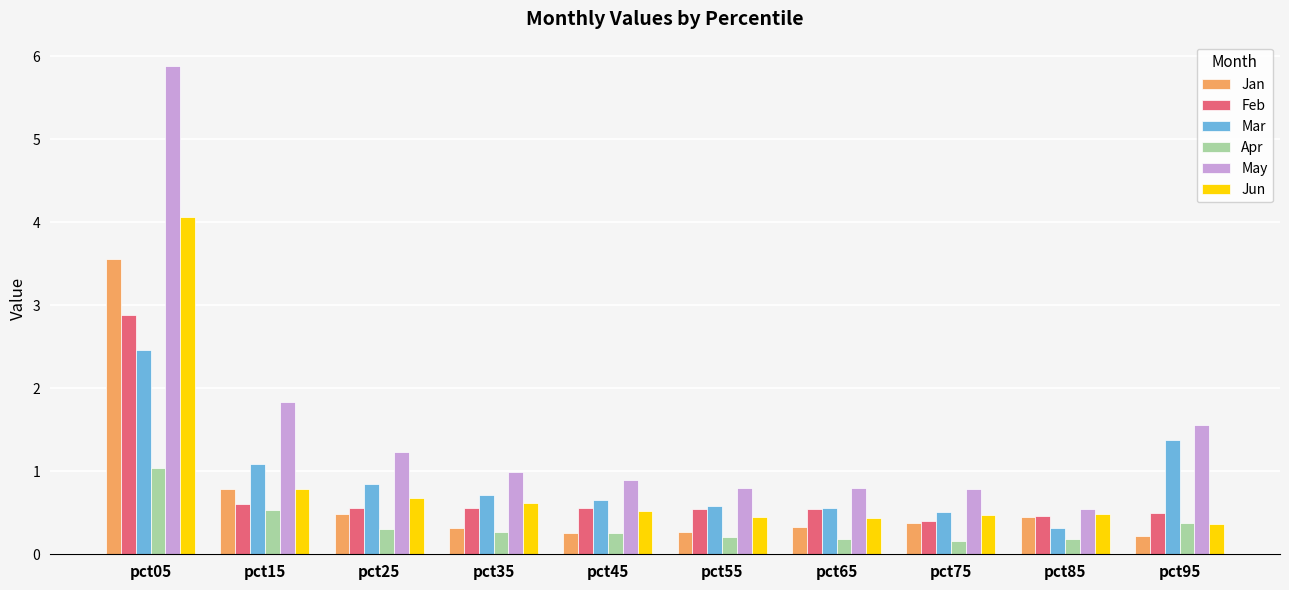

What is the value of the Jan bar at the 4th from the left?

0.3